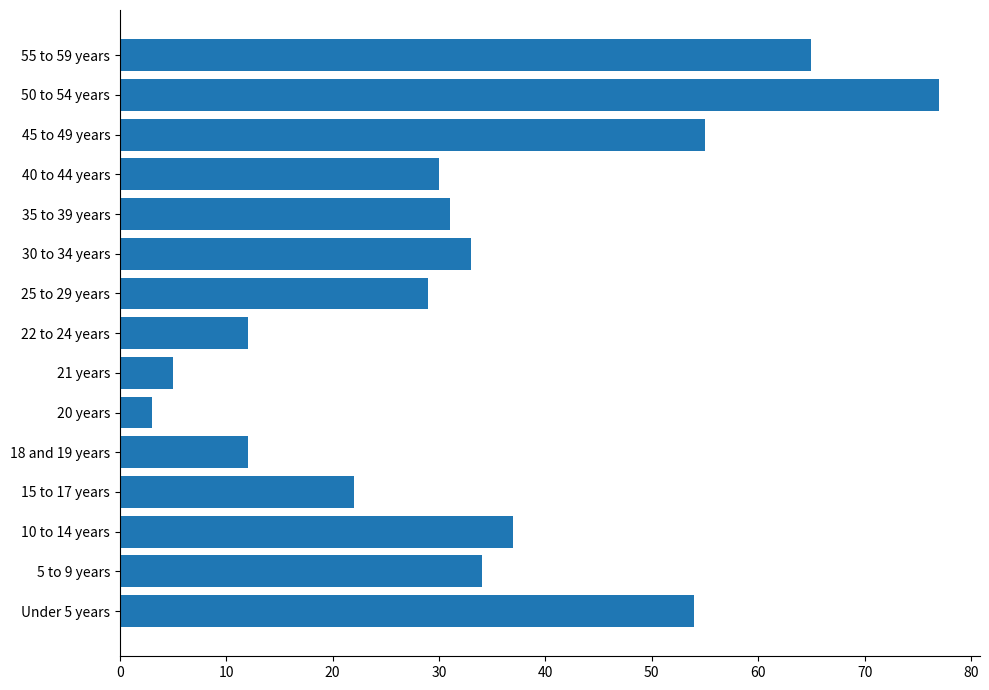

At which category does the chart reach its minimum across all series?

20 years